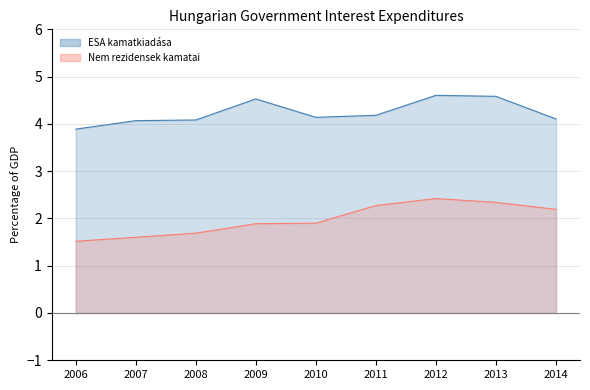

In Az államháztartás ESA kamatkiadása, how many points are higher than both neighbors (excluding endpoints)?

2